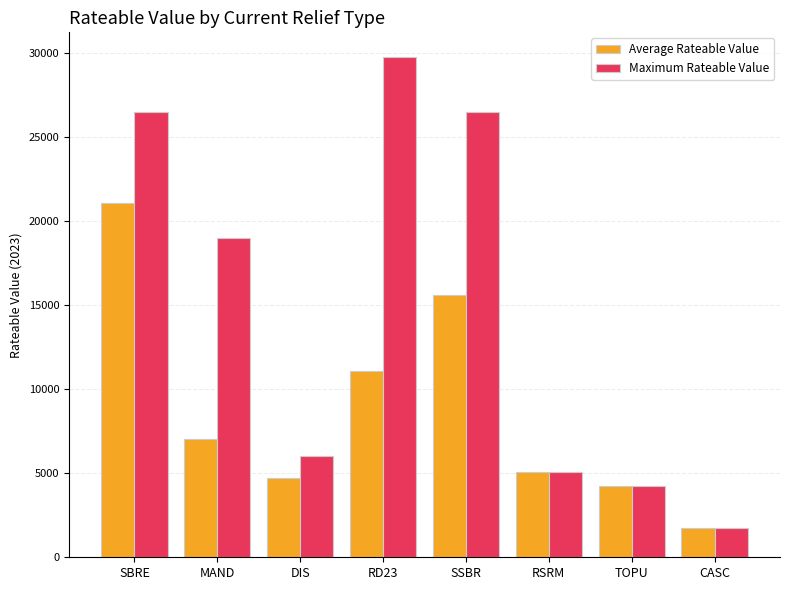

What is the difference between the Average Rateable Value values at DIS and SBRE?

16384